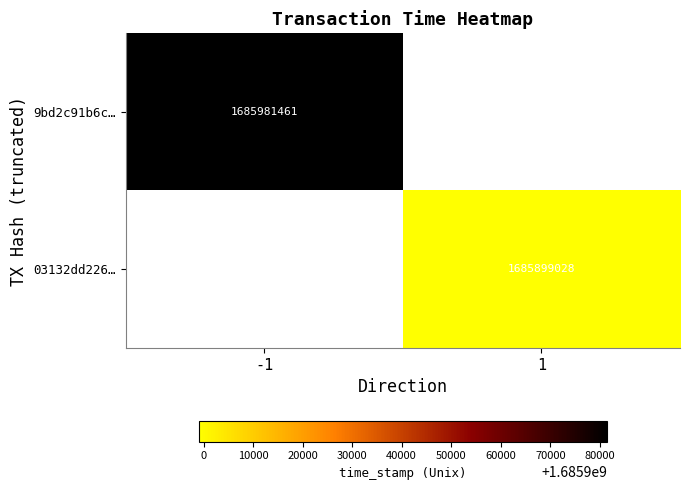

What is the greatest value displayed?

1685981461.0